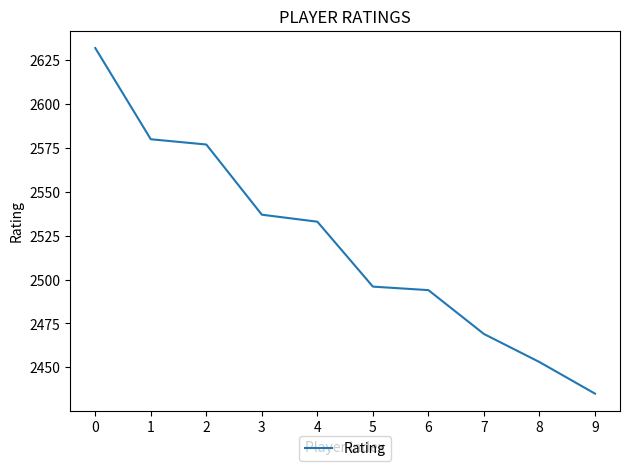

Count the number of categories in the chart.

10